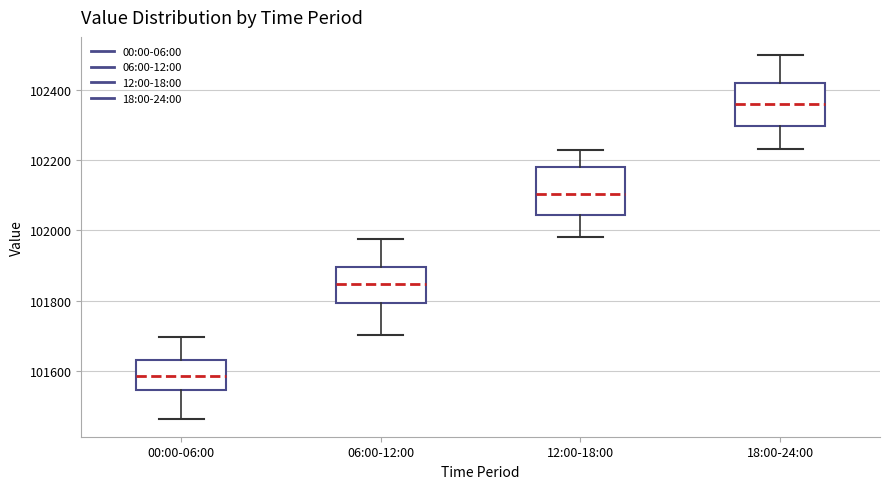

Reading left to right, read every box against the y-axis: the position of its median line, the range the box covers, and the ends of its whiskers. The values are not printed on the chart, so give them approximately, as read against the axis.

00:00-06:00: median 101580, box 101540 to 101620, whiskers 101460 to 101700
06:00-12:00: median 101840, box 101800 to 101900, whiskers 101700 to 101980
12:00-18:00: median 102100, box 102040 to 102180, whiskers 101980 to 102220
18:00-24:00: median 102360, box 102300 to 102420, whiskers 102240 to 102500